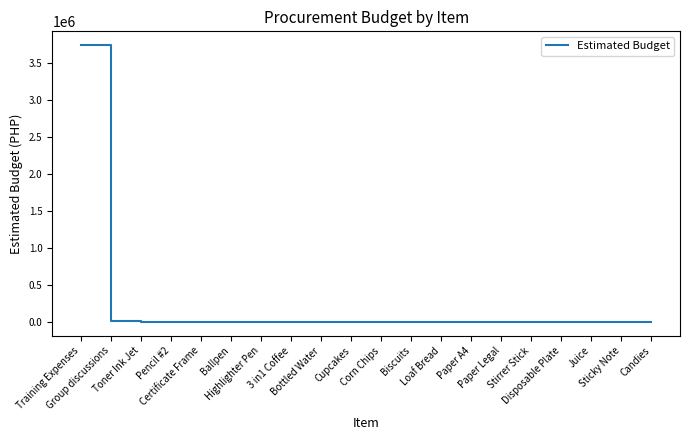

What is the difference between the maximum and minimum values?

3742845